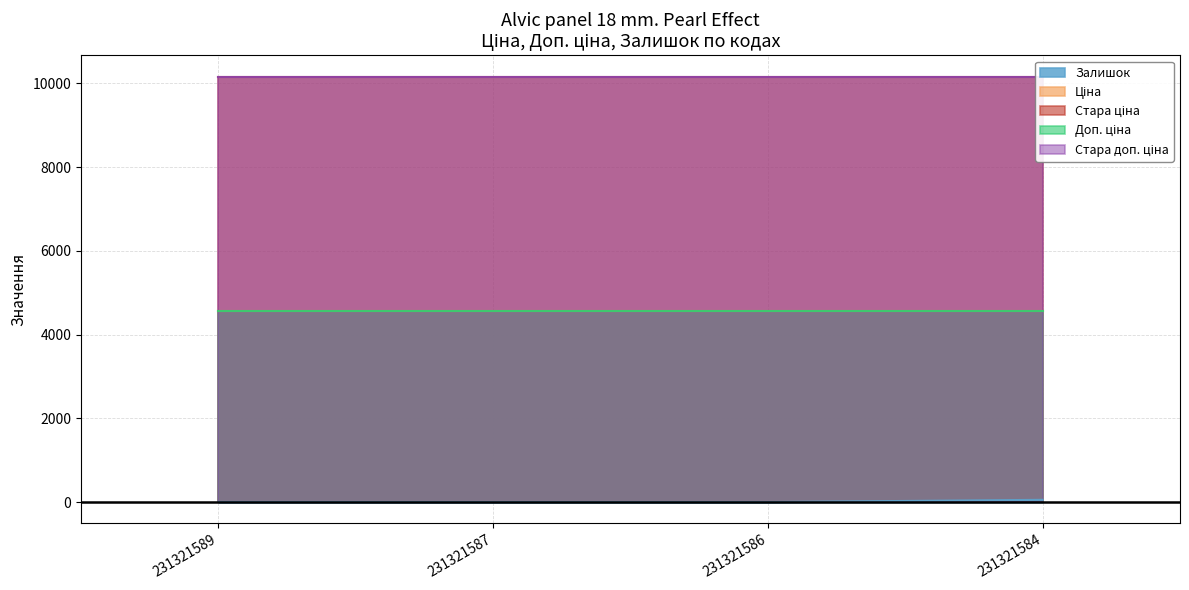

Reading left to right, list all the values displayed in this chart.

Залишок: 231321589=3.0	231321587=2.0	231321586=1.0	231321584=55.0
Ціна: 231321589=4571.4	231321587=4571.4	231321586=4571.4	231321584=4571.4
Стара ціна: 231321589=10158.6	231321587=10158.6	231321586=10158.6	231321584=10158.6
Доп. ціна: 231321589=4571.0	231321587=4571.0	231321586=4571.0	231321584=4571.0
Стара доп. ціна: 231321589=10158.6	231321587=10158.6	231321586=10158.6	231321584=10158.6